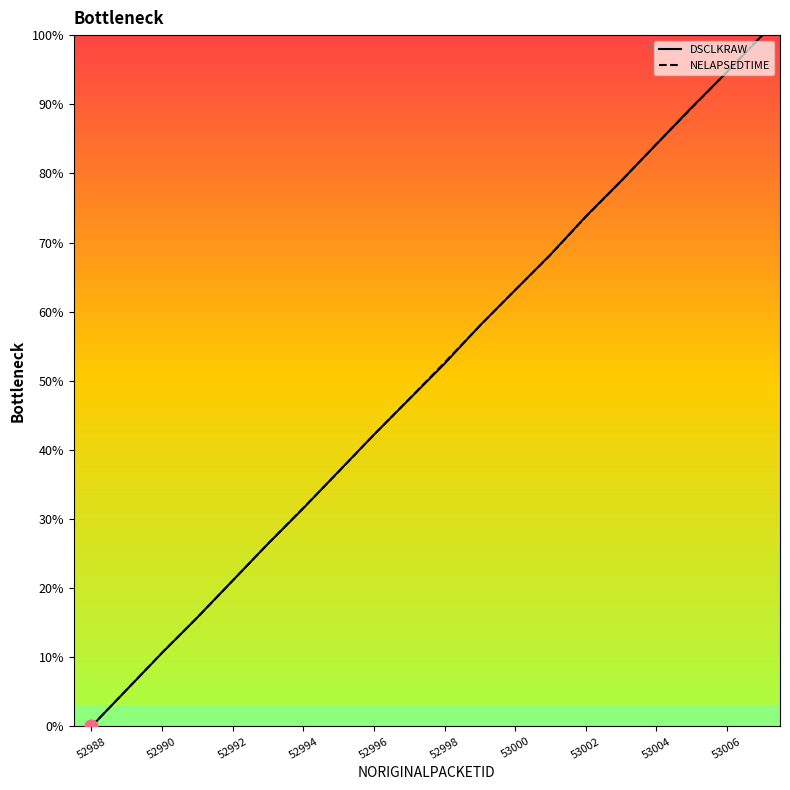

Which series reaches the maximum Y coordinate?

DSCLKRAW